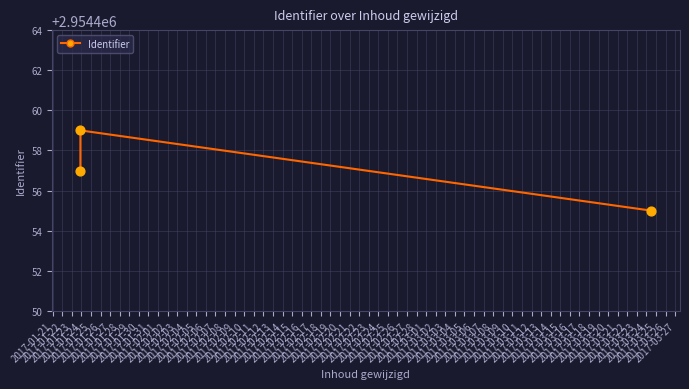

What is the average value?

2954457